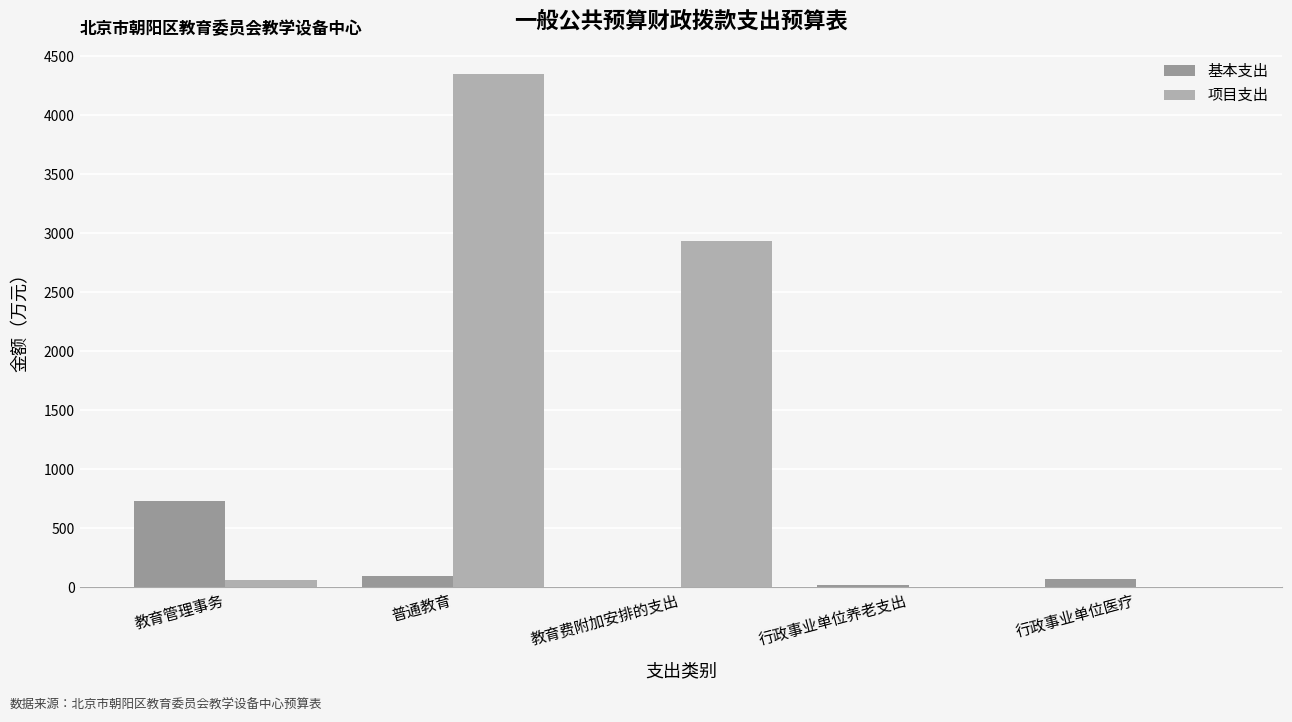

Is the value of 项目支出 at 普通教育 greater than the value of 基本支出 at 教育管理事务?

Yes